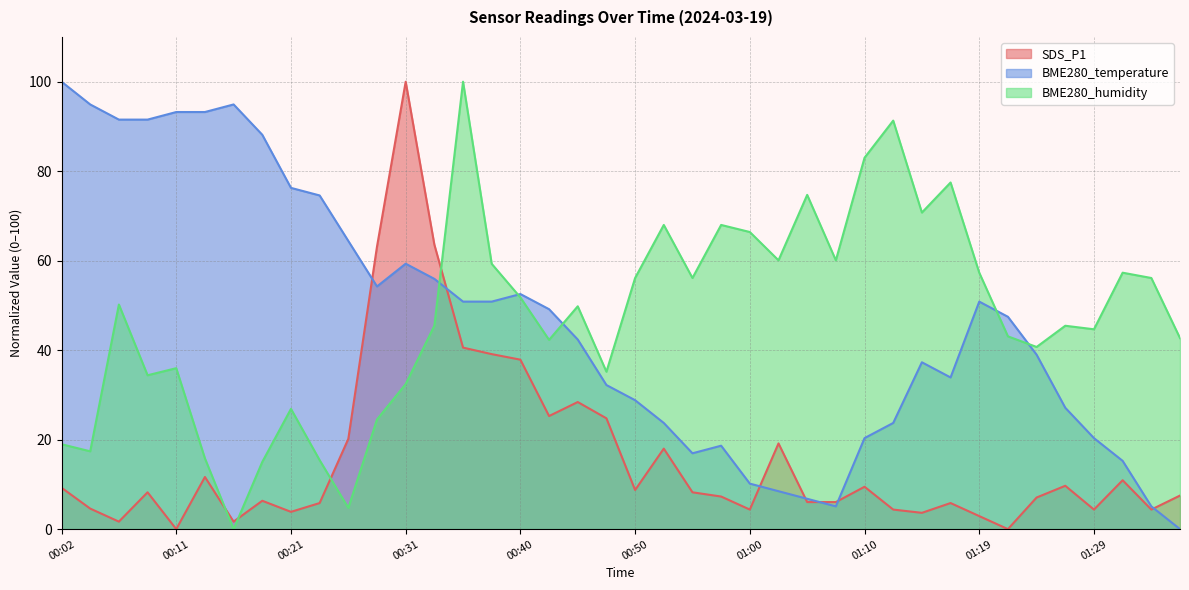

Does the chart have visible grid lines?

Yes